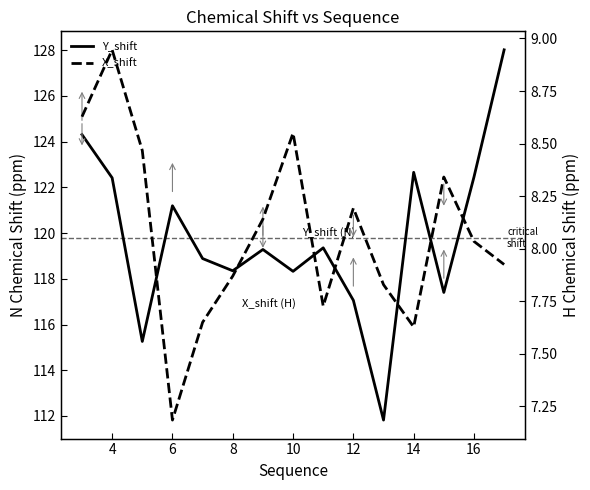

How many lines are shown in the chart?

2